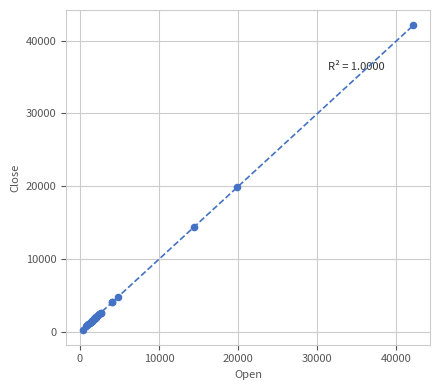

What Y value in the scatter plot is closest to 21208?

19869.8